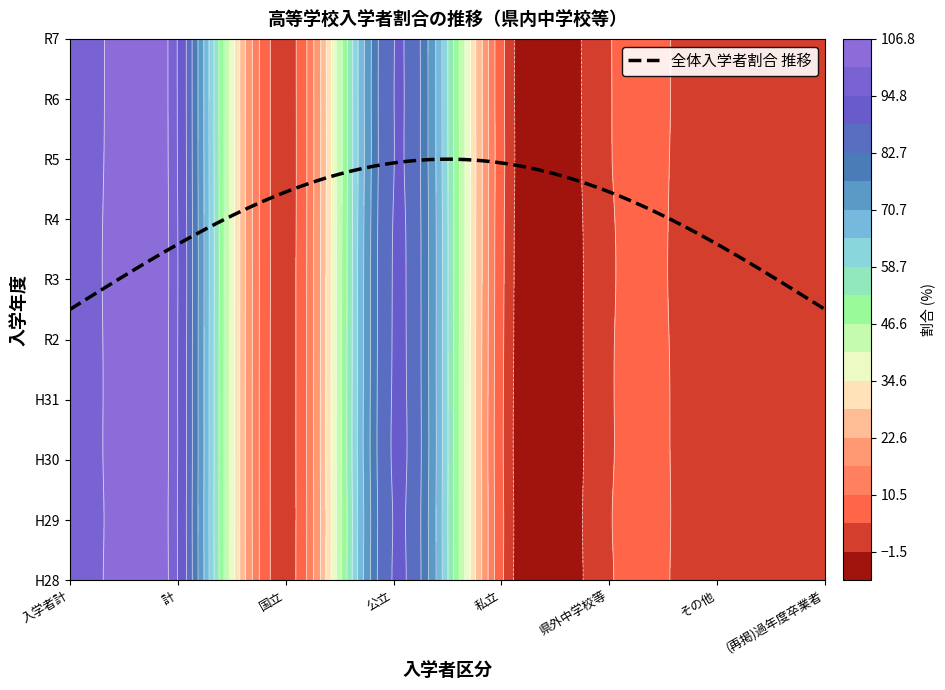

At which label is 令和４年４月 closest to 48?

公立